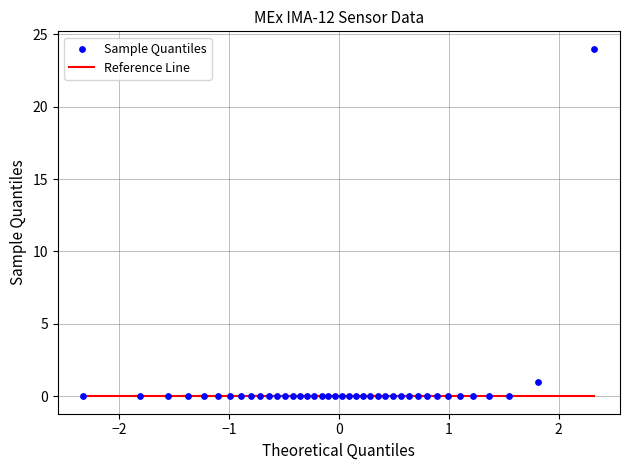

How many points are shown in the scatter plot?

40